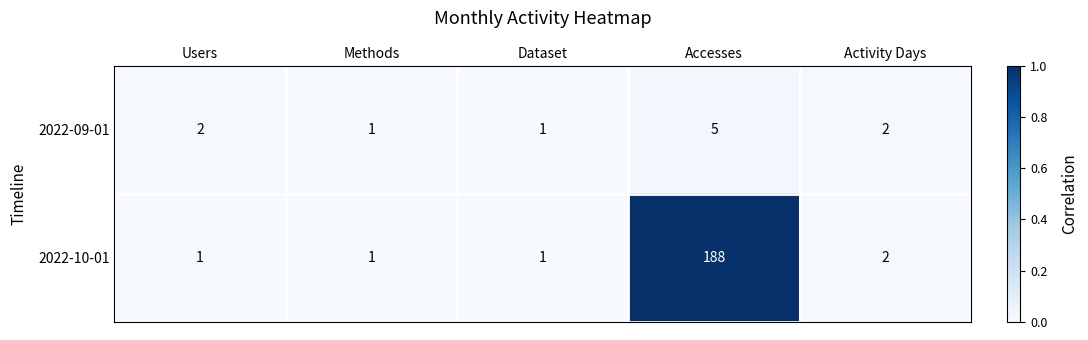

Reading right to left, what are all the values shown in this chart?

2022-09-01: Activity Days=2	Accesses=5	Dataset=1	Methods=1	Users=2
2022-10-01: Activity Days=2	Accesses=188	Dataset=1	Methods=1	Users=1